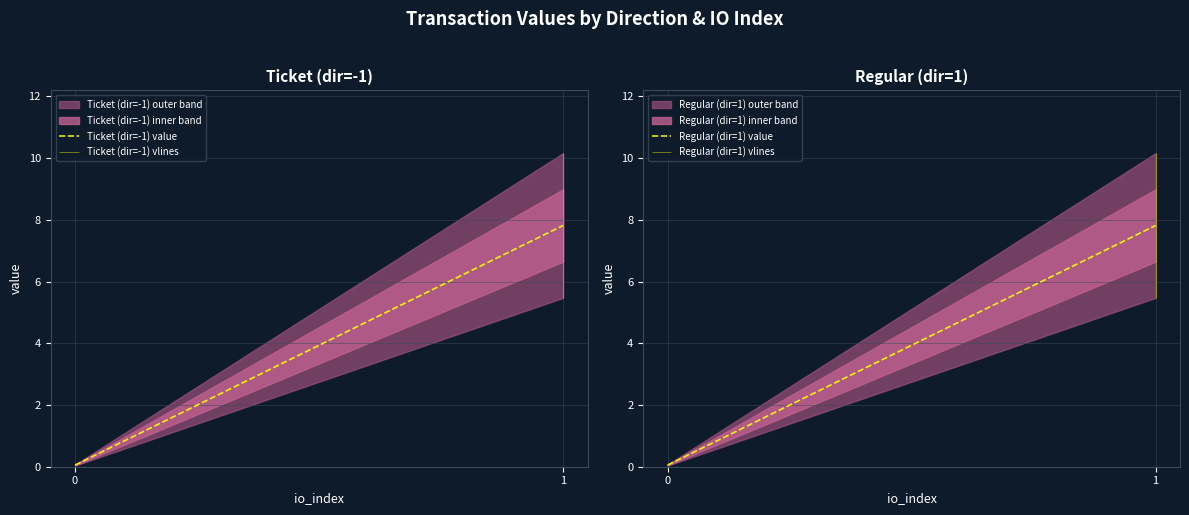

Between 0 and 1, which series saw the biggest shift?

Ticket (dir=-1) value